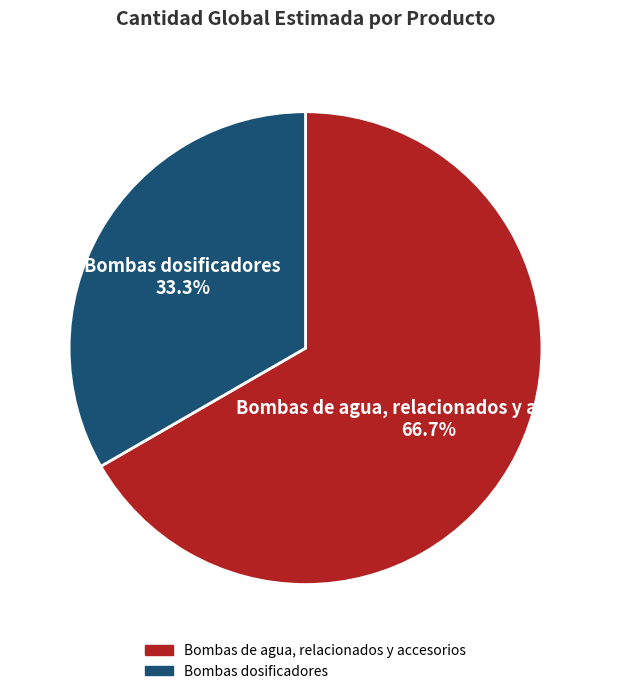

The Bombas dosificadores slice represents 42% of the pie. True or false?

False